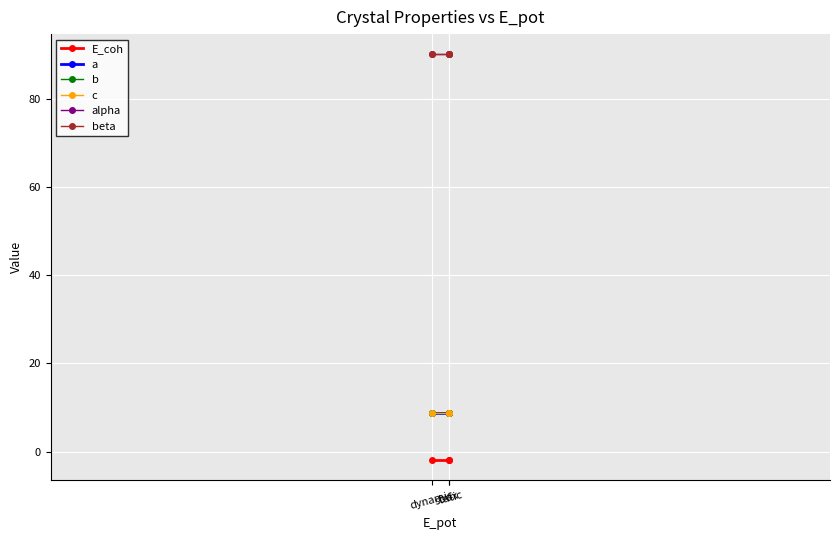

Is this an area chart (filled region under the line)?

No